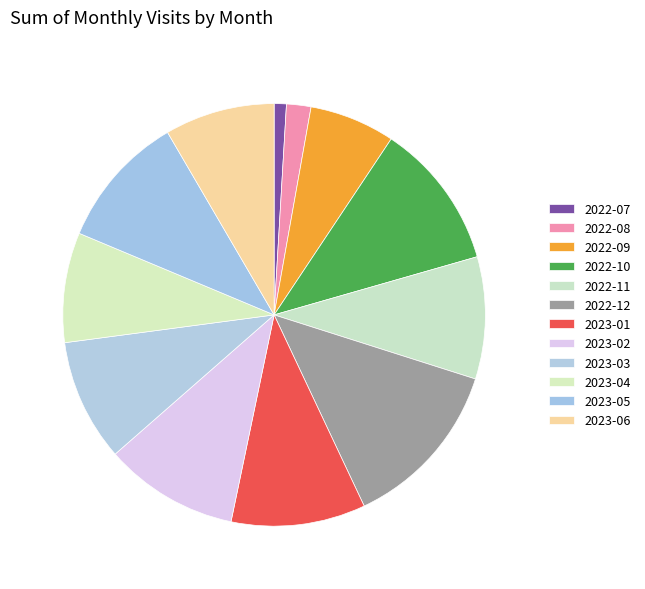

How many slices are in this pie chart?

12